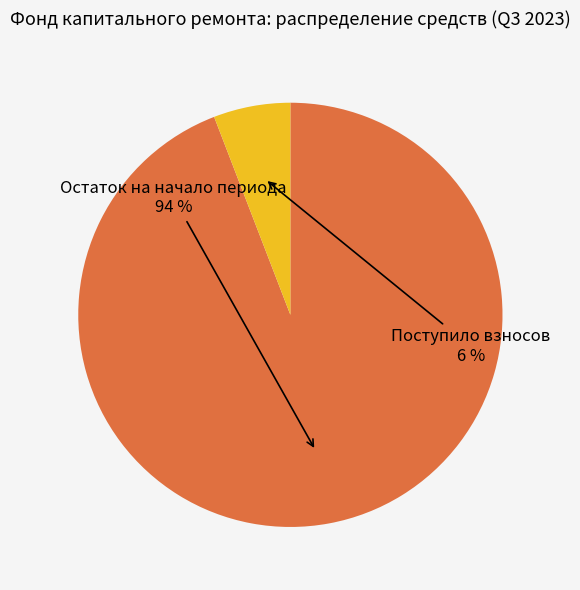

Rank the categories by value from lowest to highest.

Поступило взносов, Остаток на начало периода